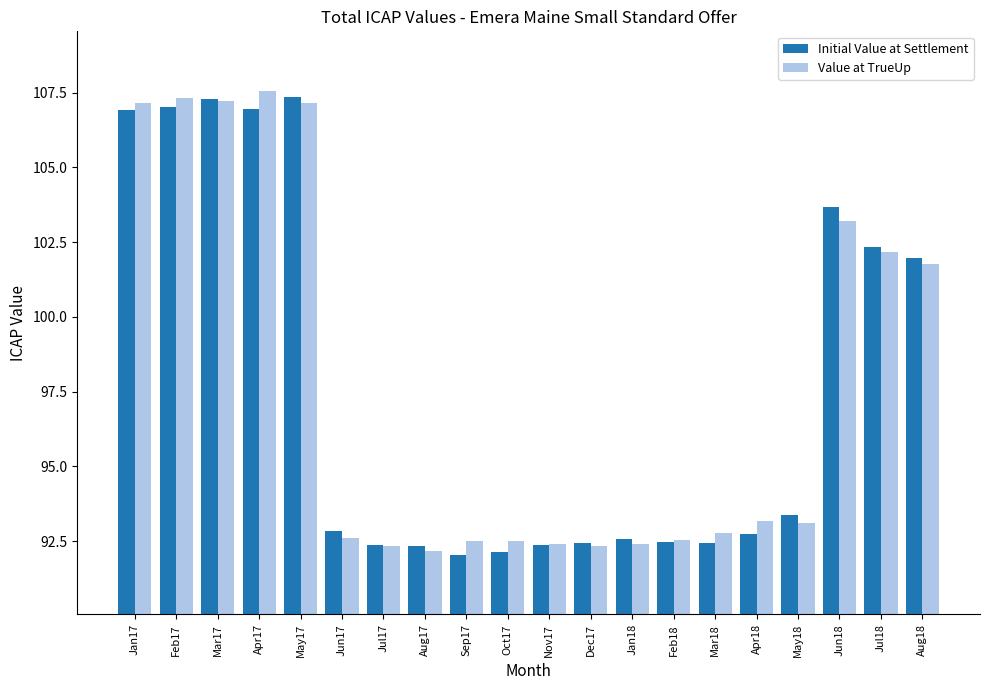

At how many categories does at least one series exceed 95?

8